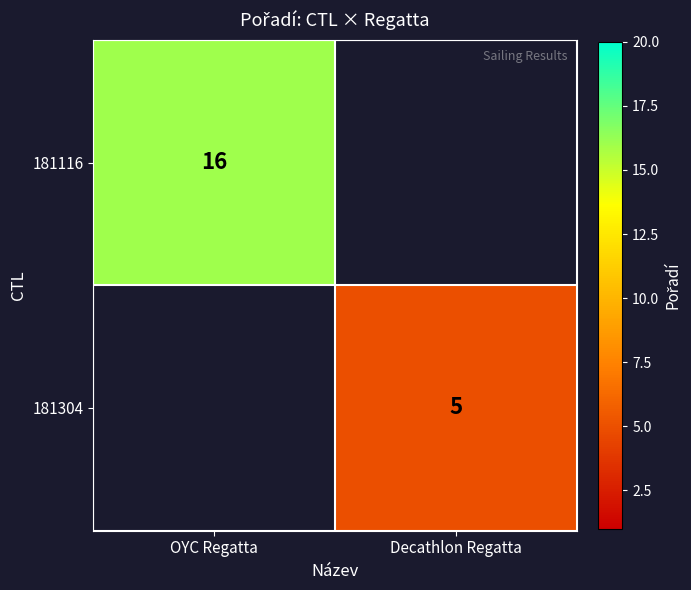

Is the value of 181116 at OYC Regatta greater than the value of 181304 at Decathlon Regatta?

Yes